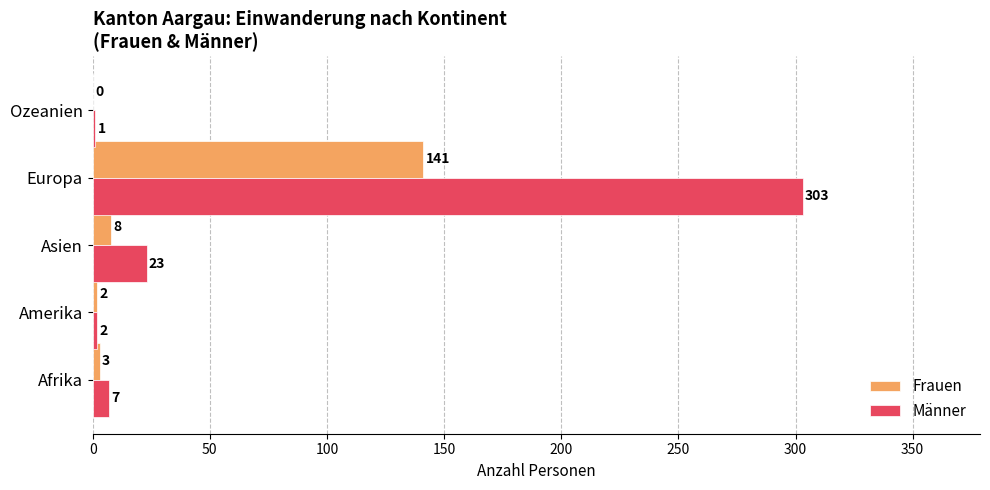

At which label is Frauen closest to 70?

Asien